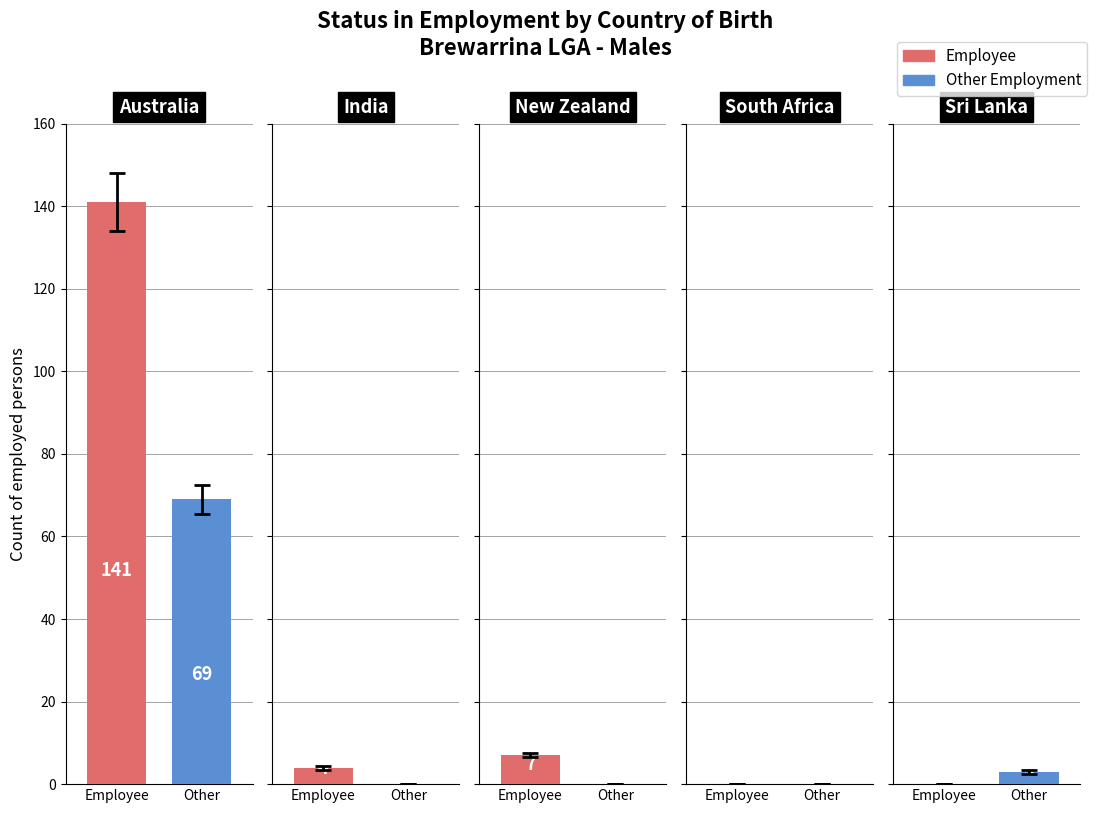

What is the label of the 4th bar from the right?

India